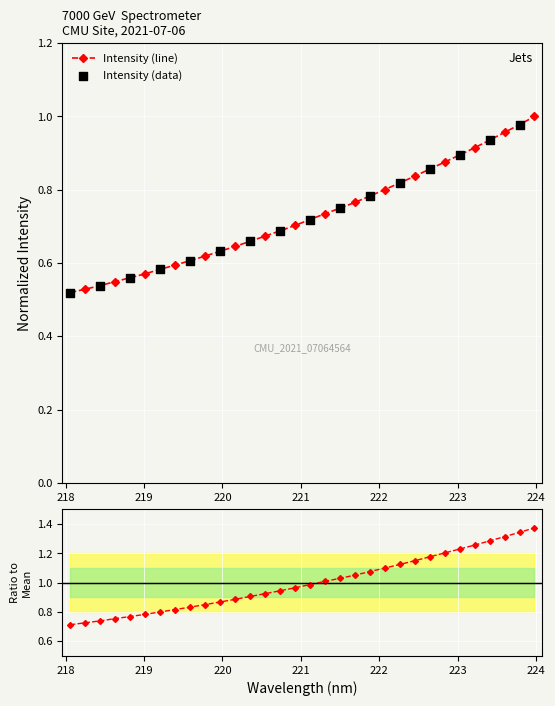

What is the change in value from 220.7354 to 222.6447?

+0.2